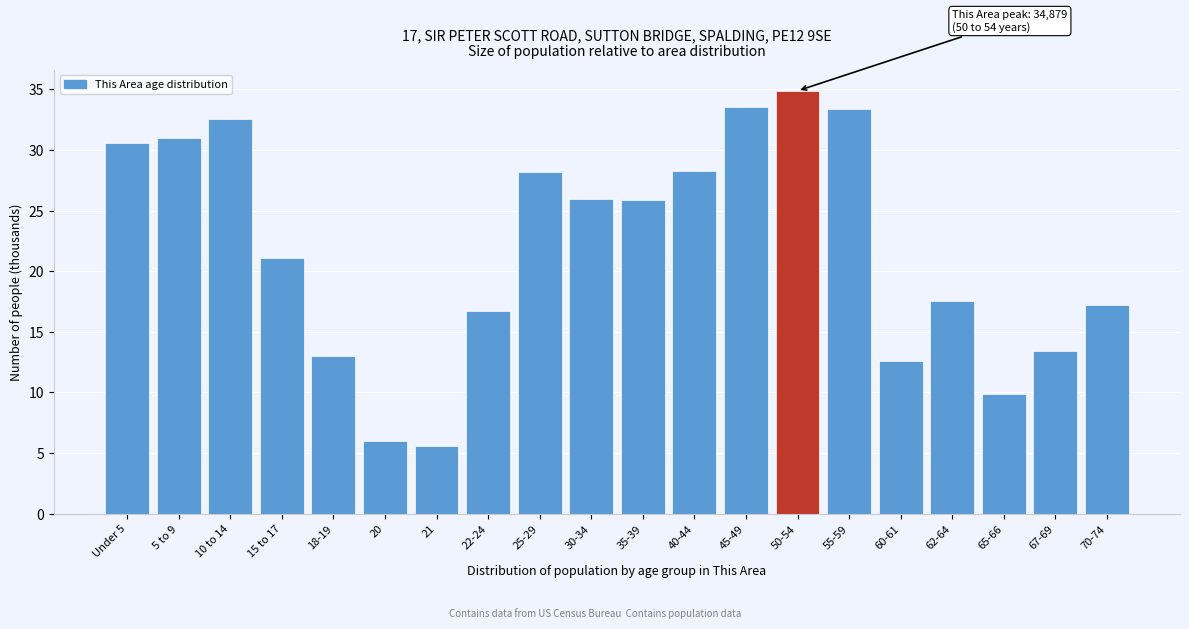

Reading left to right, extract all data points from this chart.

Under 5=30.6	5 to 9=31.0	10 to 14=32.6	15 to 17=21.1	18-19=13.0	20=6.0	21=5.6	22-24=16.7	25-29=28.2	30-34=25.9	35-39=25.9	40-44=28.2	45-49=33.5	50-54=34.9	55-59=33.4	60-61=12.6	62-64=17.5	65-66=9.9	67-69=13.4	70-74=17.2